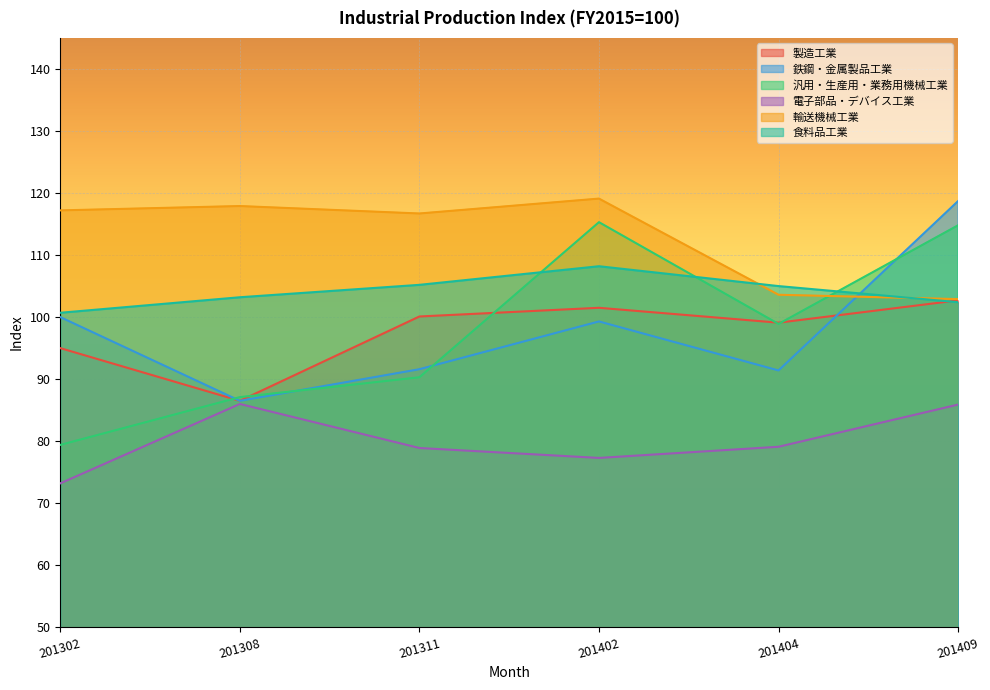

What is the average value of the 製造工業 series?

97.5